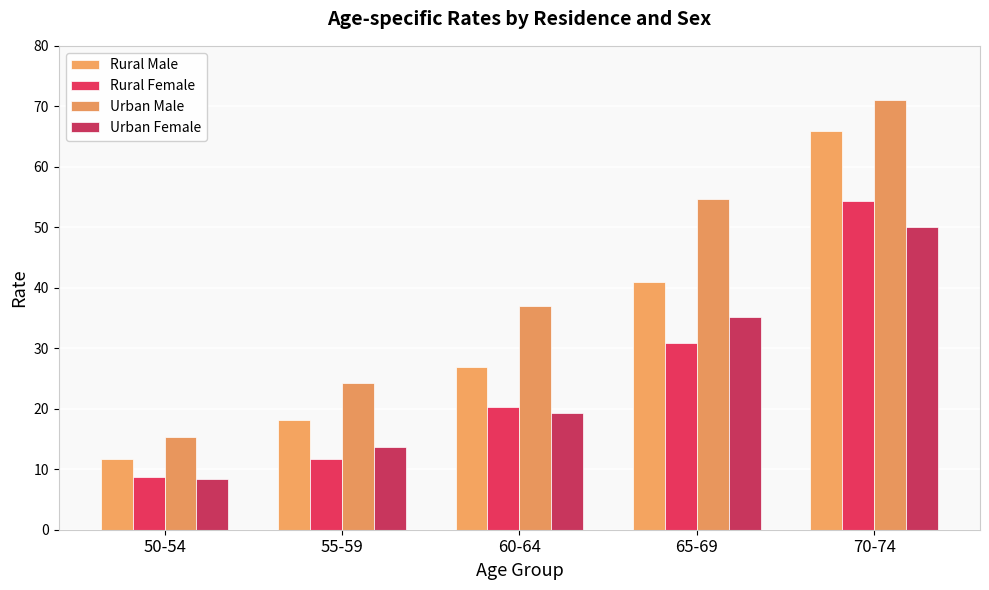

What is the difference between the maximum and minimum values in the Urban Female series?

41.6